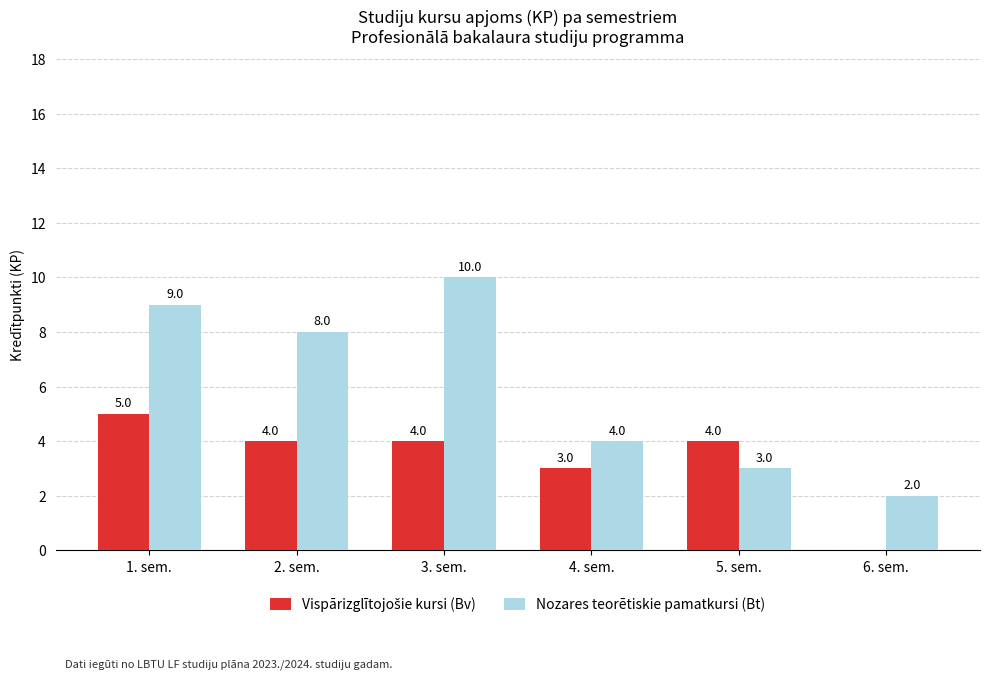

What is the sum of all Nozares teorētiskie pamatkursi (Bt) values?

36